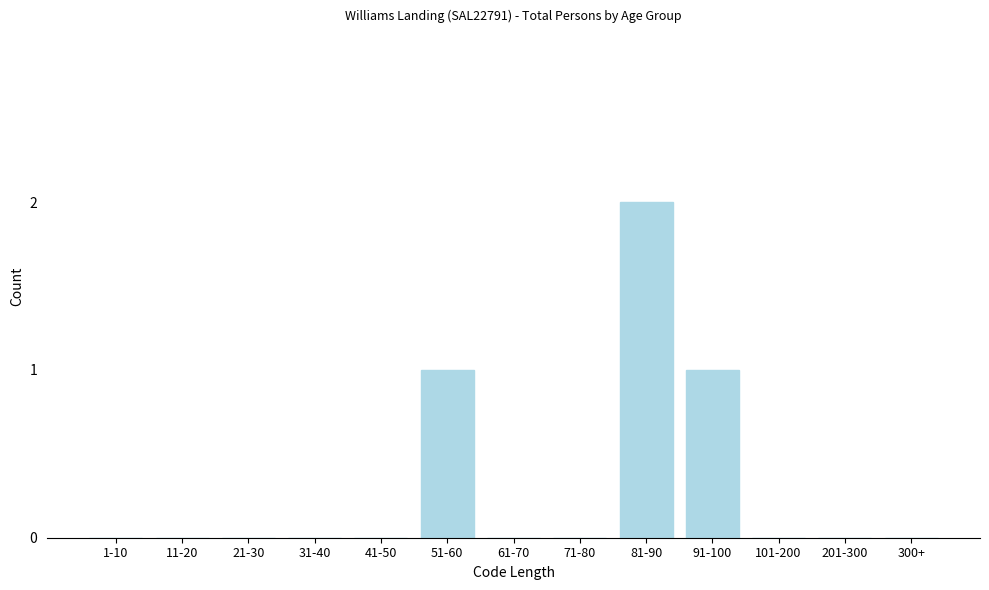

Reading left to right, what are all the values shown in this chart?

1-10=0	11-20=0	21-30=0	31-40=0	41-50=0	51-60=1	61-70=0	71-80=0	81-90=2	91-100=1	101-200=0	201-300=0	300+=0